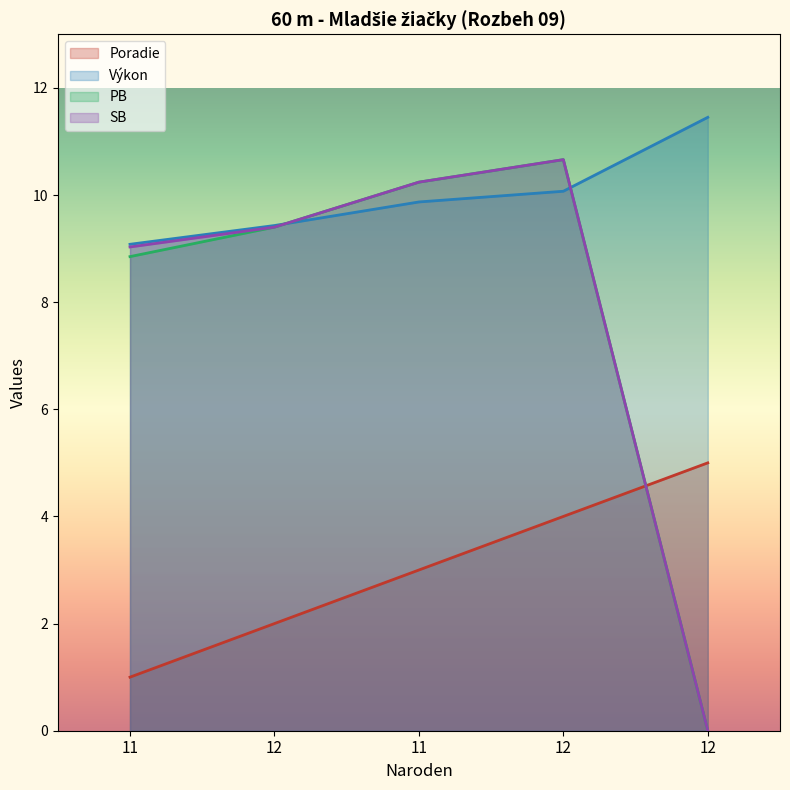

What is the value of the SB point at the 2nd from the left?

9.4